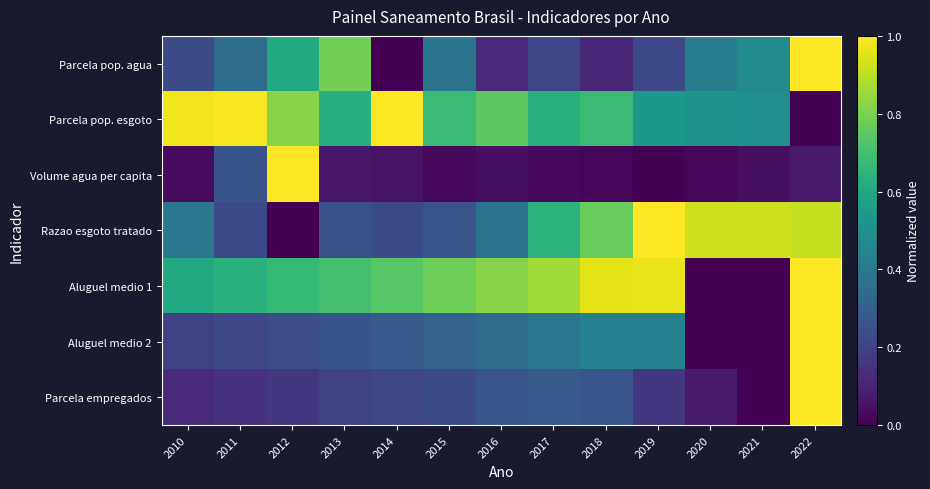

What is the greatest value displayed?

1.0